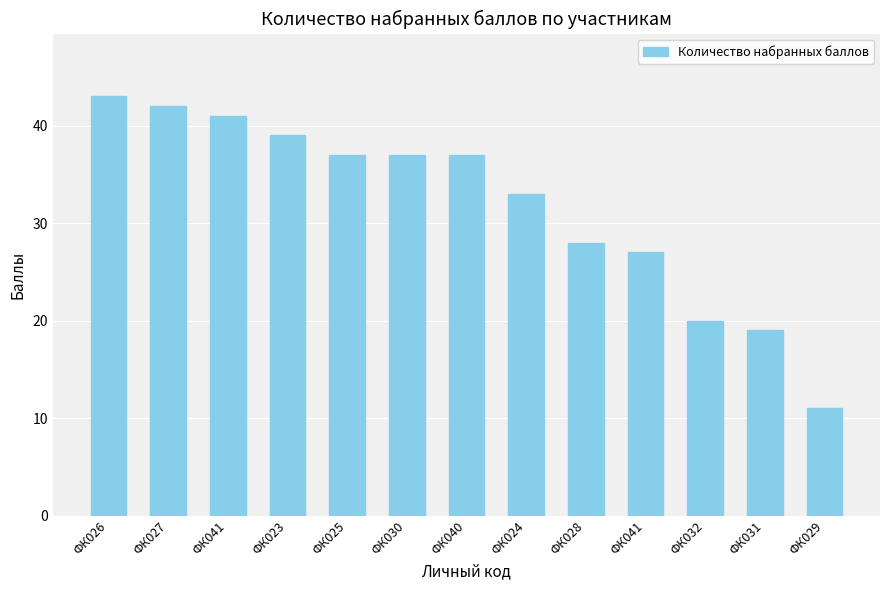

Are the bars grouped side by side (vs. stacked)?

No